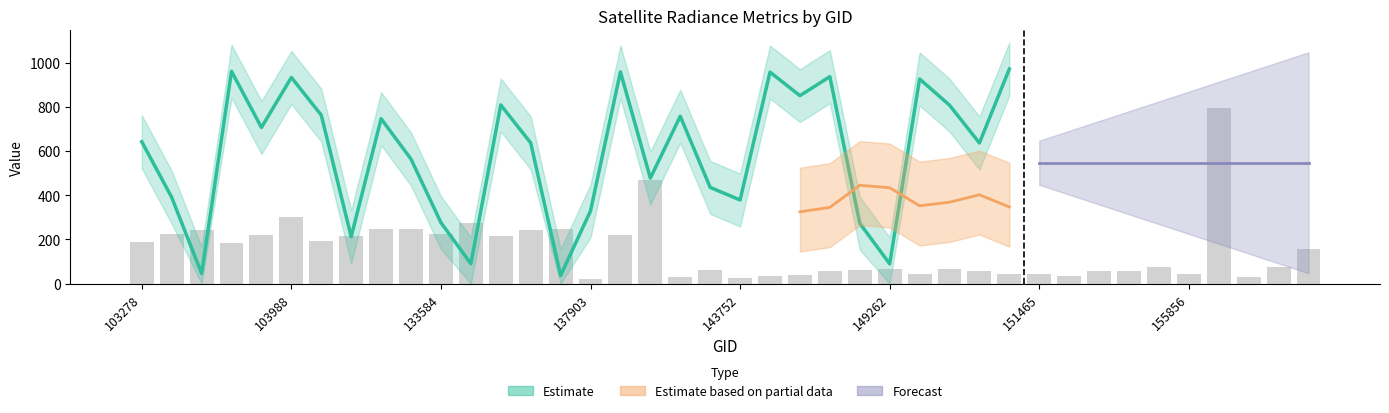

List the labels in order of value, largest first.

36, 17, 149262, 11, 14, 9, 8, 13, 133584, 10, 103988, 143752, 16, 155856, 12, 151465, 103278, 137903, 39, 38, 34, 27, 25, 19, 24, 28, 23, 33, 32, 35, 26, 29, 30, 22, 31, 21, 18, 37, 20, 15